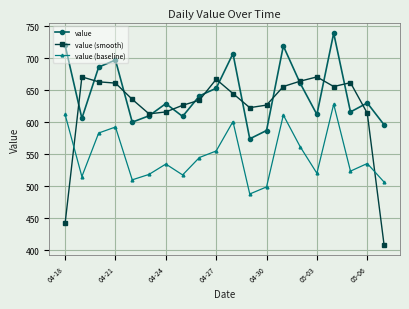

What is the value of the value point at the 17th from the left?

739.0